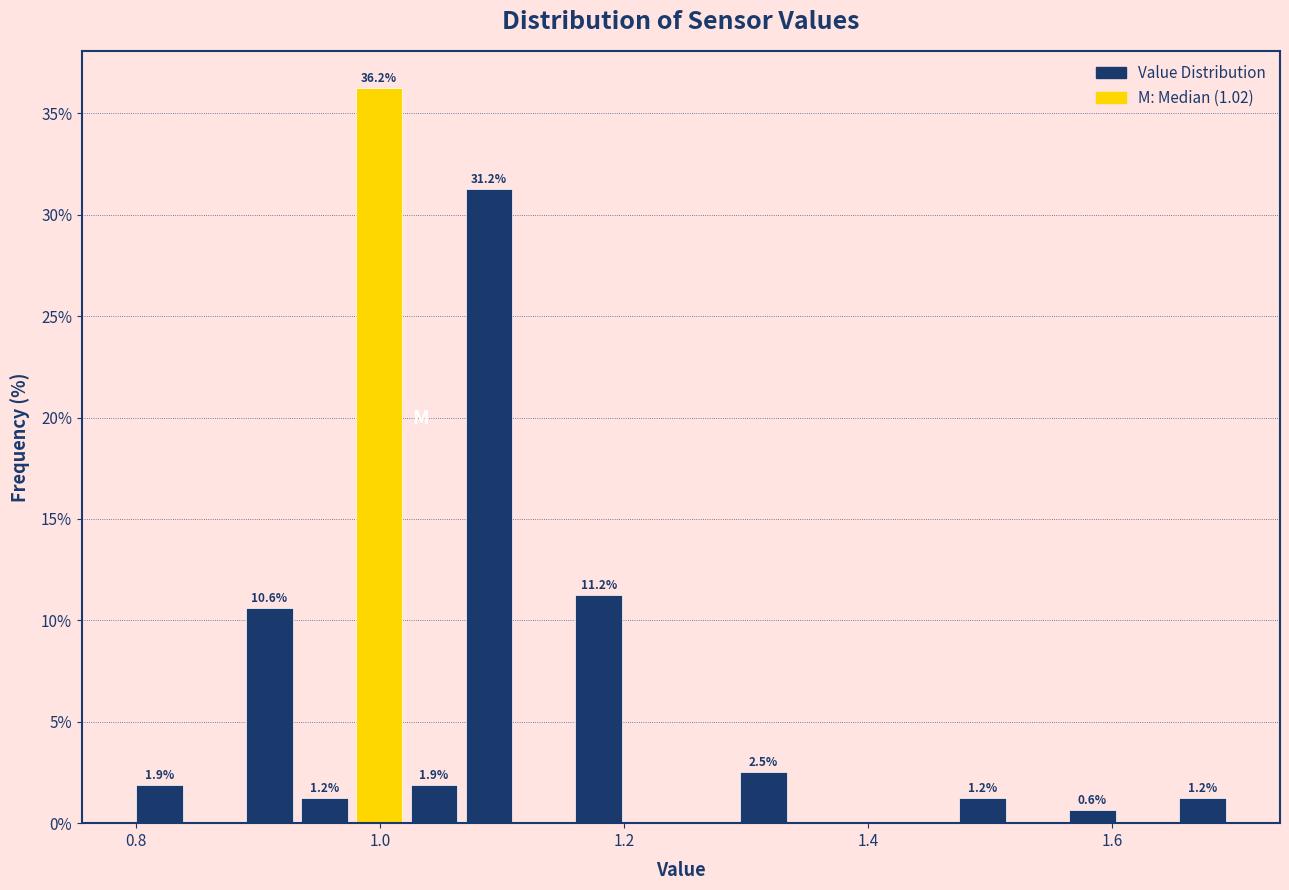

Read against the x-axis, roughly where is the centre of the tallest bar?

1.00